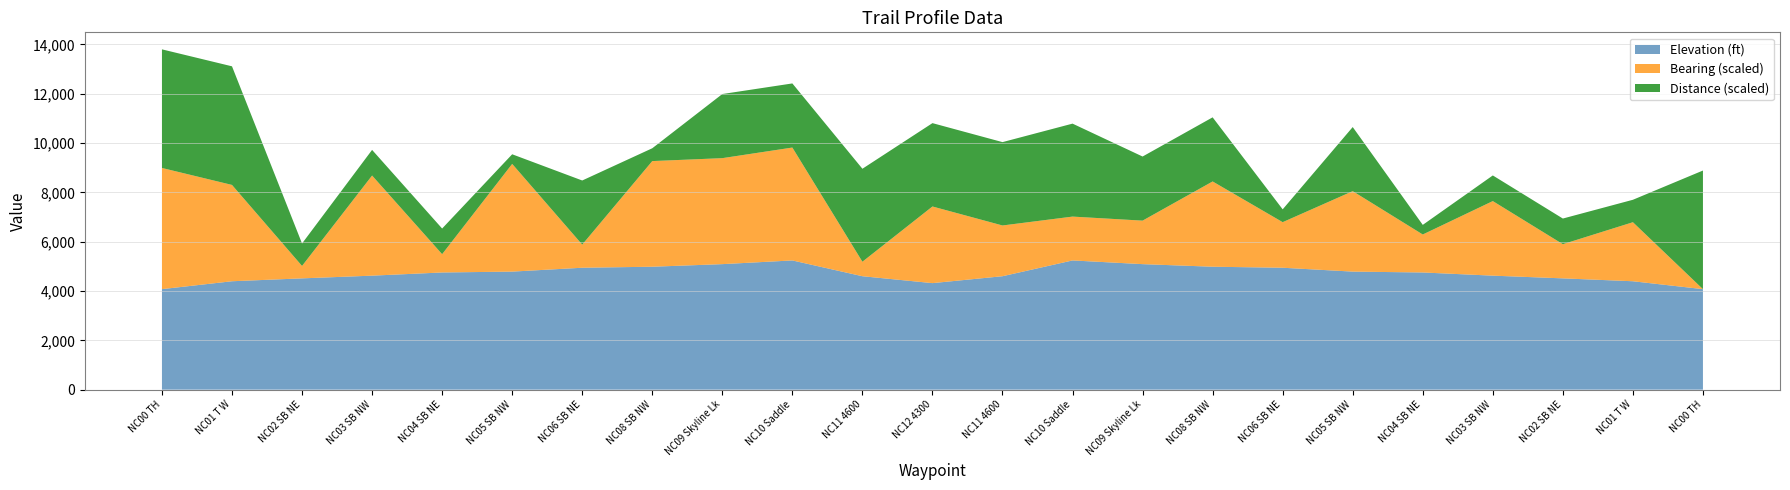

What are all the series names shown in the legend?

Elevation (ft), Bearing (scaled), Distance (scaled)